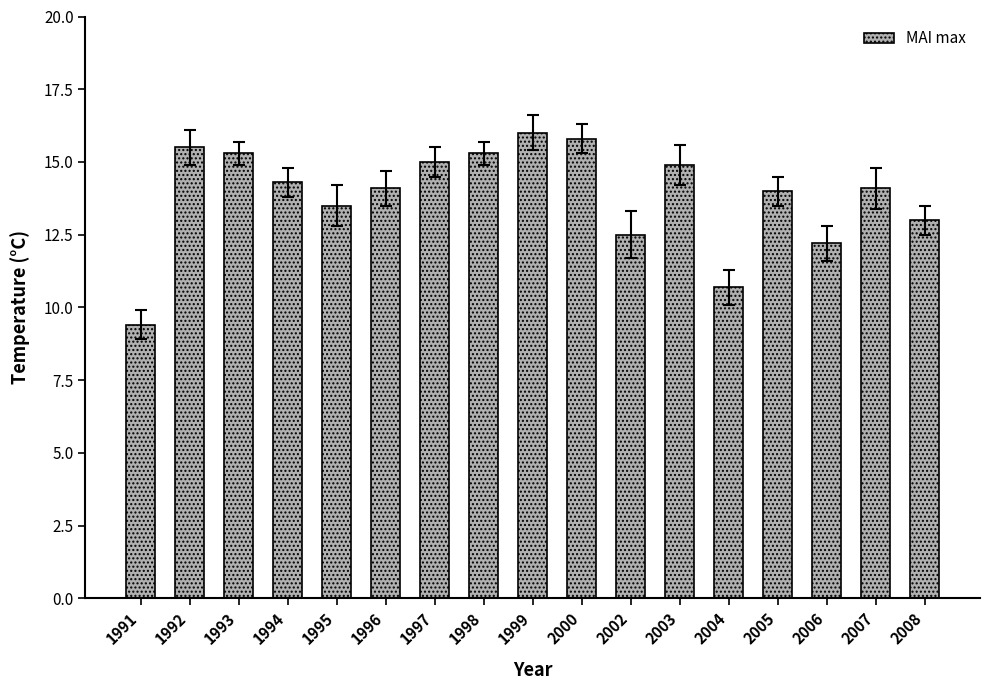

What is the difference between the maximum and minimum values?

6.6